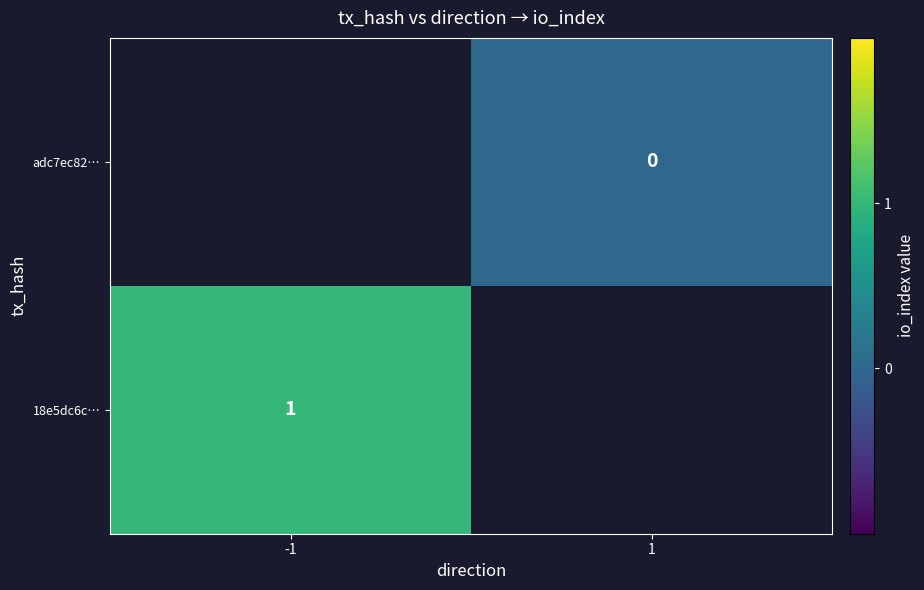

Is it true that 18e5dc6c… equals 2 at -1?

False